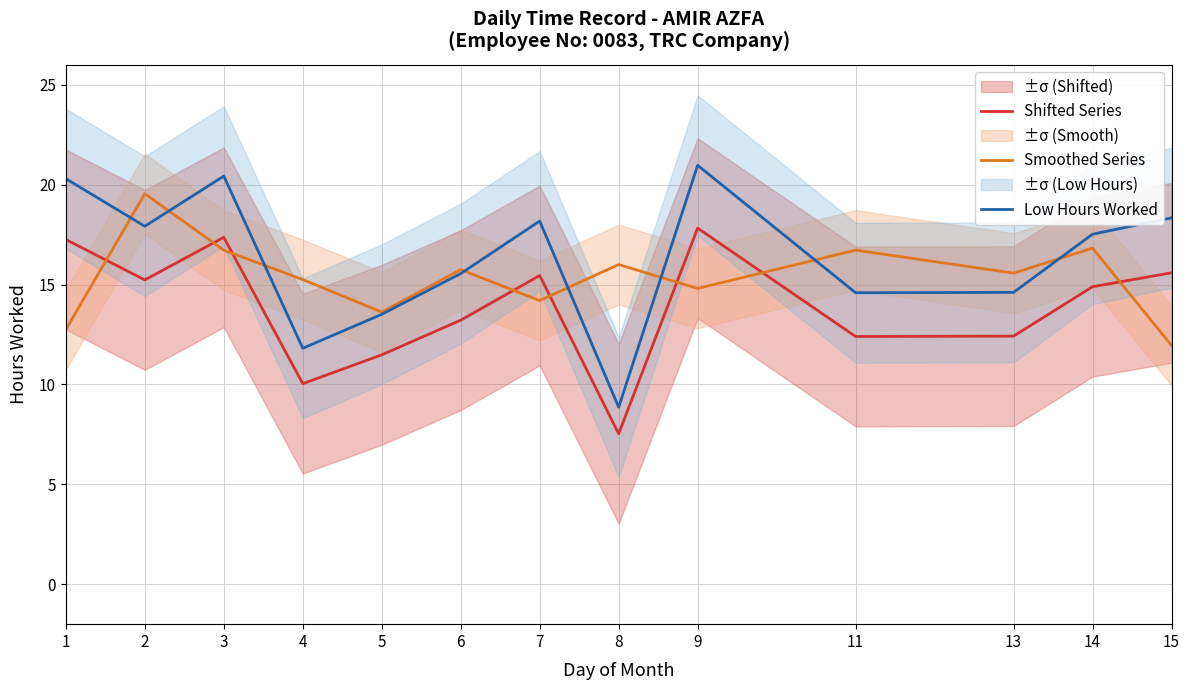

Is the value of Shifted Series at 14 greater than the value of Smoothed Series at 11?

No